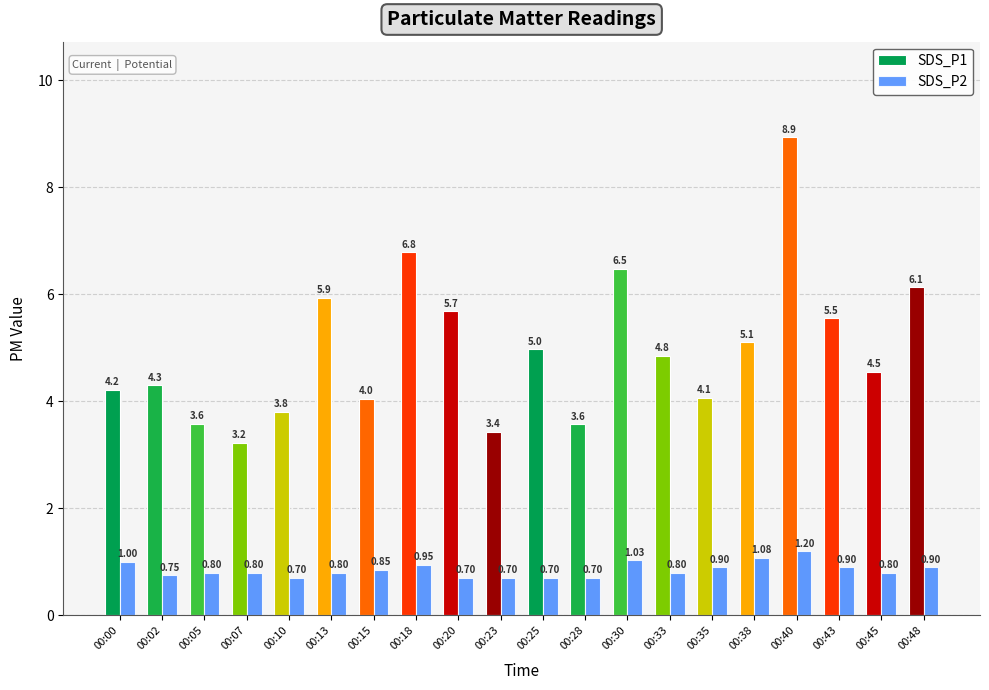

What is the difference between the highest and lowest values at 00:20?

5.0